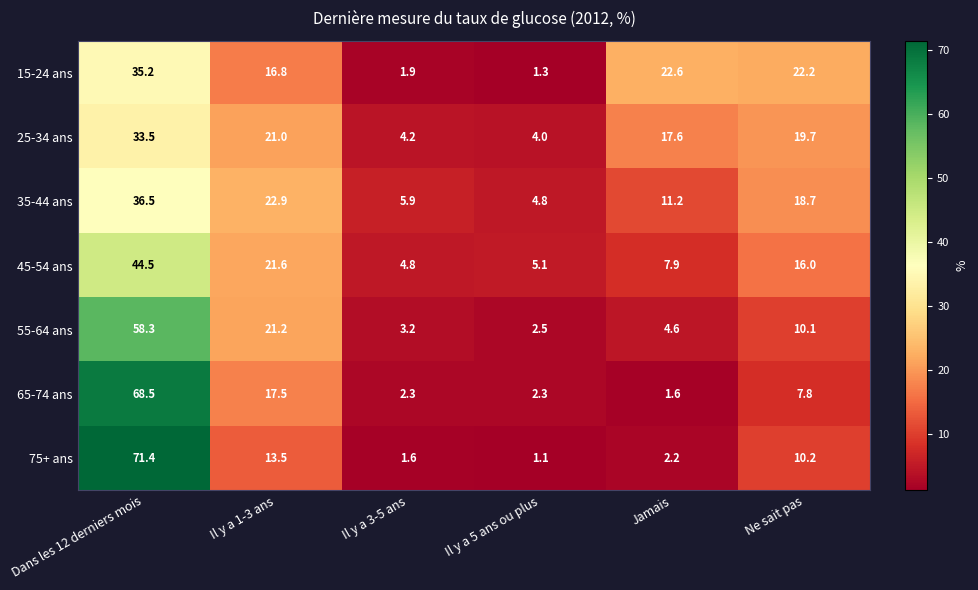

What is the greatest value displayed?

71.4